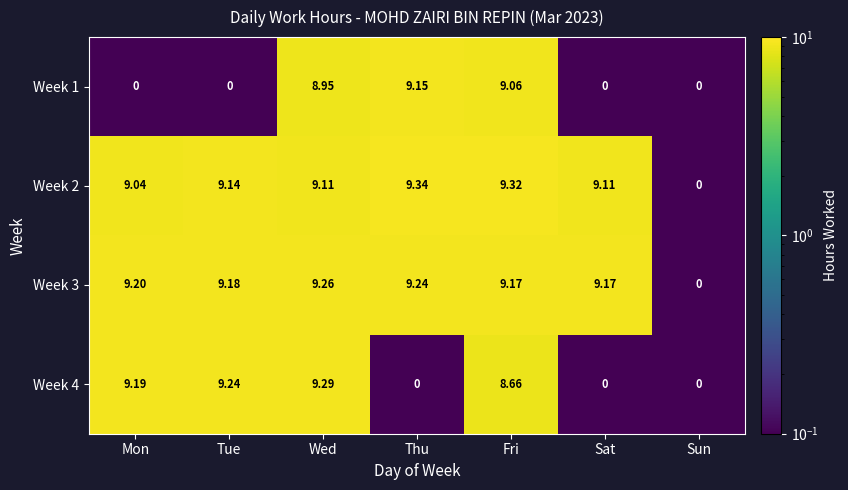

Which series has the largest range (max minus min)?

Week 2